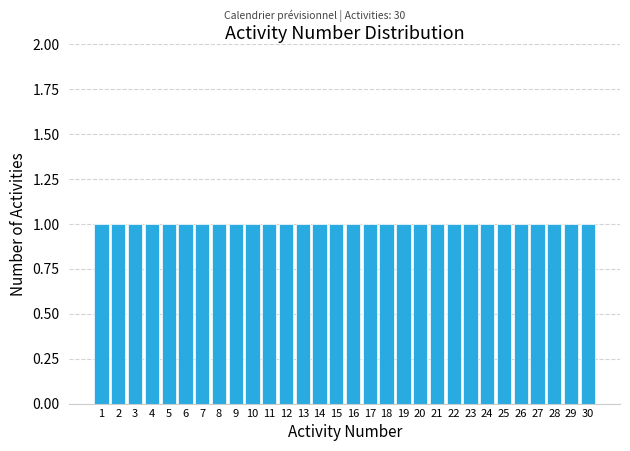

Reading left to right, list every bar in this chart as the range it spans on the x-axis followed by its height. The values are not printed on the chart, so give them approximately, as read against the axis.

0.5 to 1.5: 1
1.5 to 2.5: 1
2.5 to 3.5: 1
3.5 to 4.5: 1
4.5 to 5.5: 1
5.5 to 6.5: 1
6.5 to 7.5: 1
7.5 to 8.5: 1
8.5 to 9.5: 1
9.5 to 10.5: 1
10.5 to 11.5: 1
11.5 to 12.5: 1
12.5 to 13.5: 1
13.5 to 14.5: 1
14.5 to 15.5: 1
15.5 to 16.5: 1
16.5 to 17.5: 1
17.5 to 18.5: 1
18.5 to 19.5: 1
19.5 to 20.5: 1
20.5 to 21.5: 1
21.5 to 22.5: 1
22.5 to 23.5: 1
23.5 to 24.5: 1
24.5 to 25.5: 1
25.5 to 26.5: 1
26.5 to 27.5: 1
27.5 to 28.5: 1
28.5 to 29.5: 1
29.5 to 30.5: 1